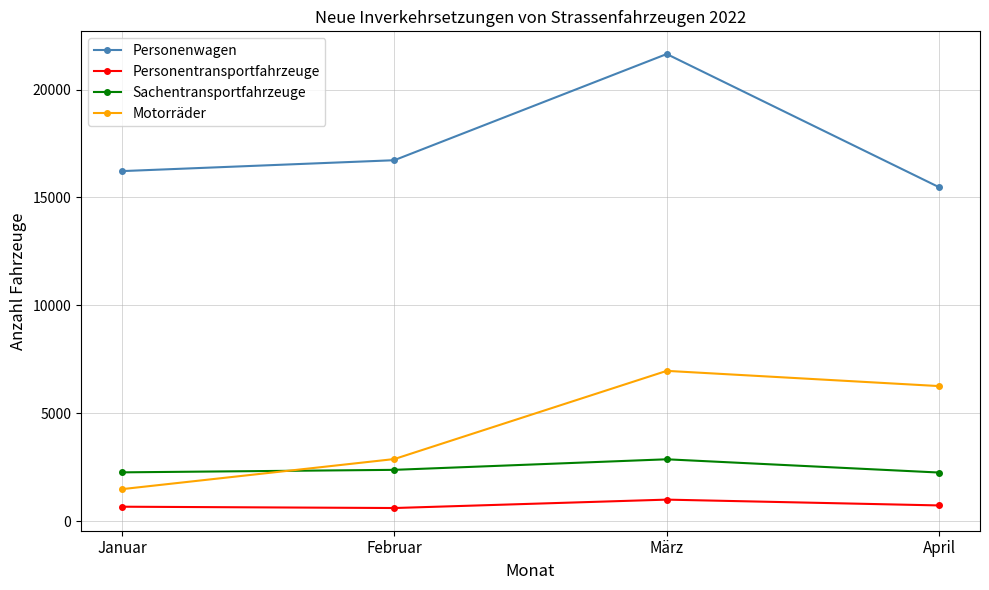

What is the smallest value displayed?

619